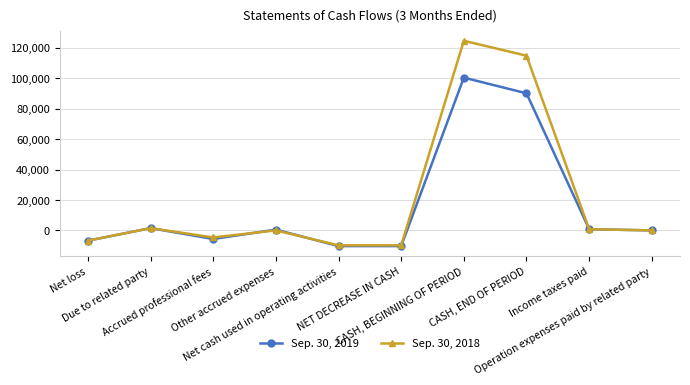

Which series has the largest range (max minus min)?

Sep. 30, 2018